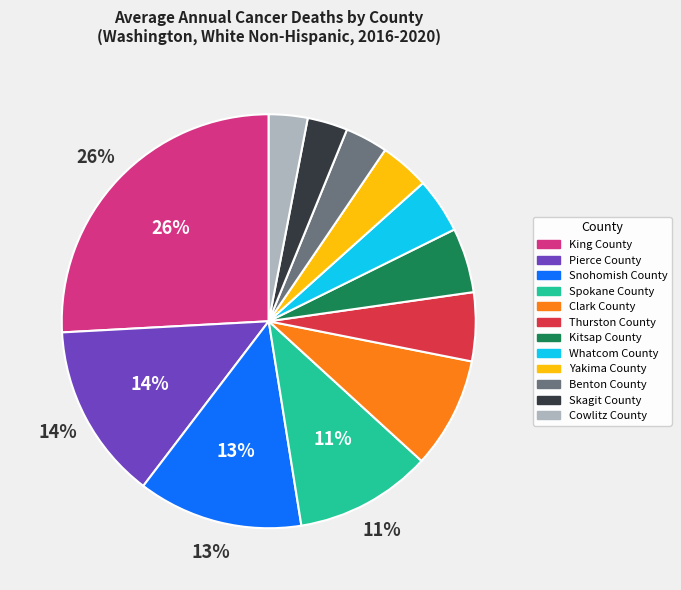

Which slice is the largest?

King County